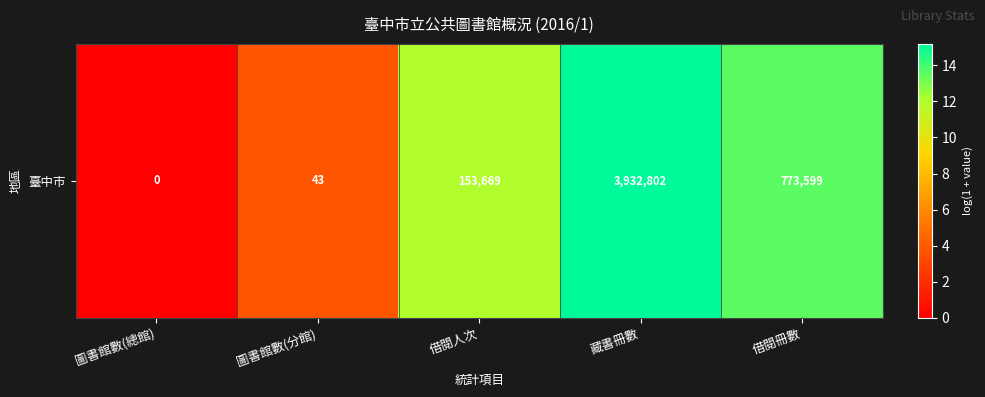

List the labels in order of value, smallest first.

圖書館數(總館), 圖書館數(分館), 借閱人次, 借閱冊數, 藏書冊數